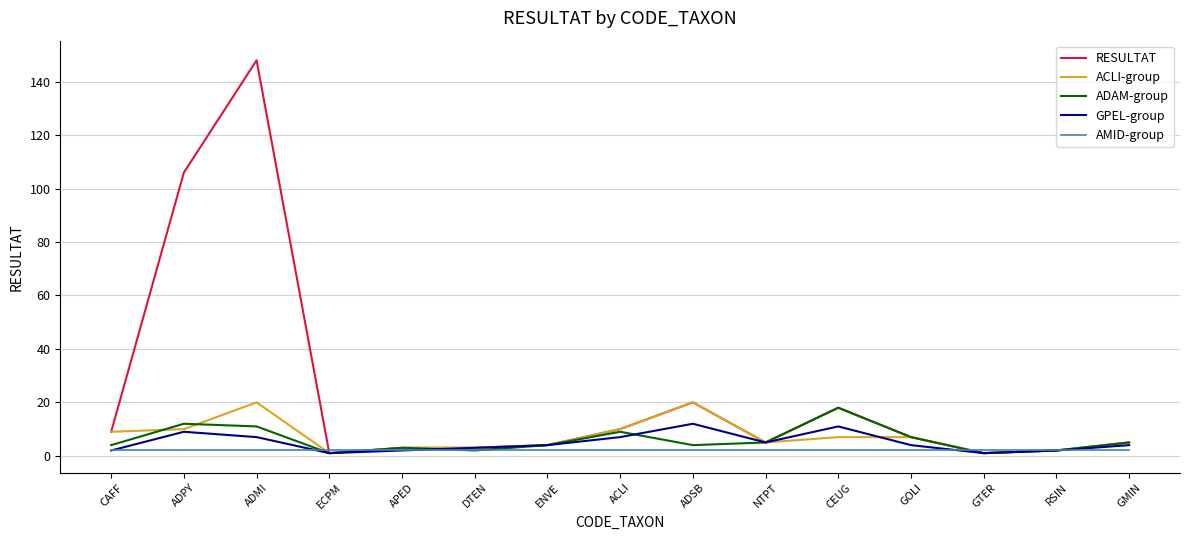

At which label is RESULTAT closest to 74?

ADPY